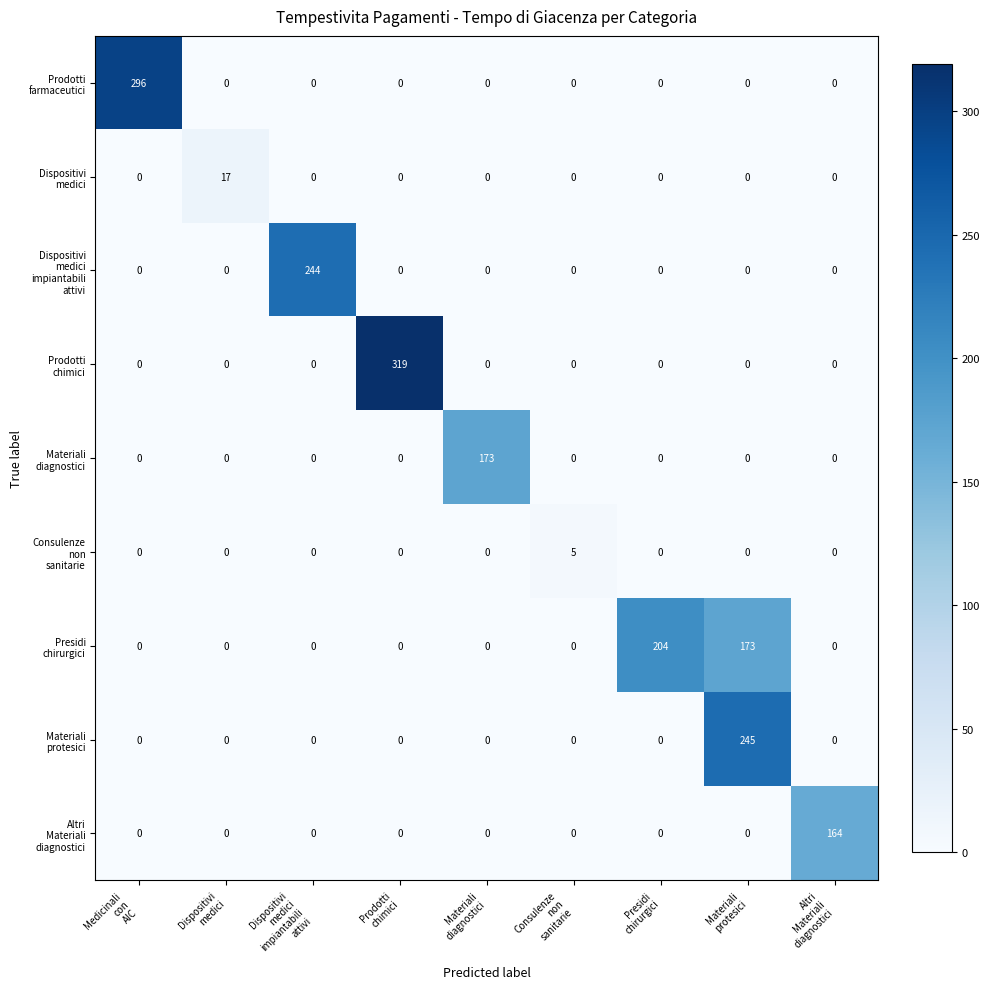

What is the greatest value displayed?

319